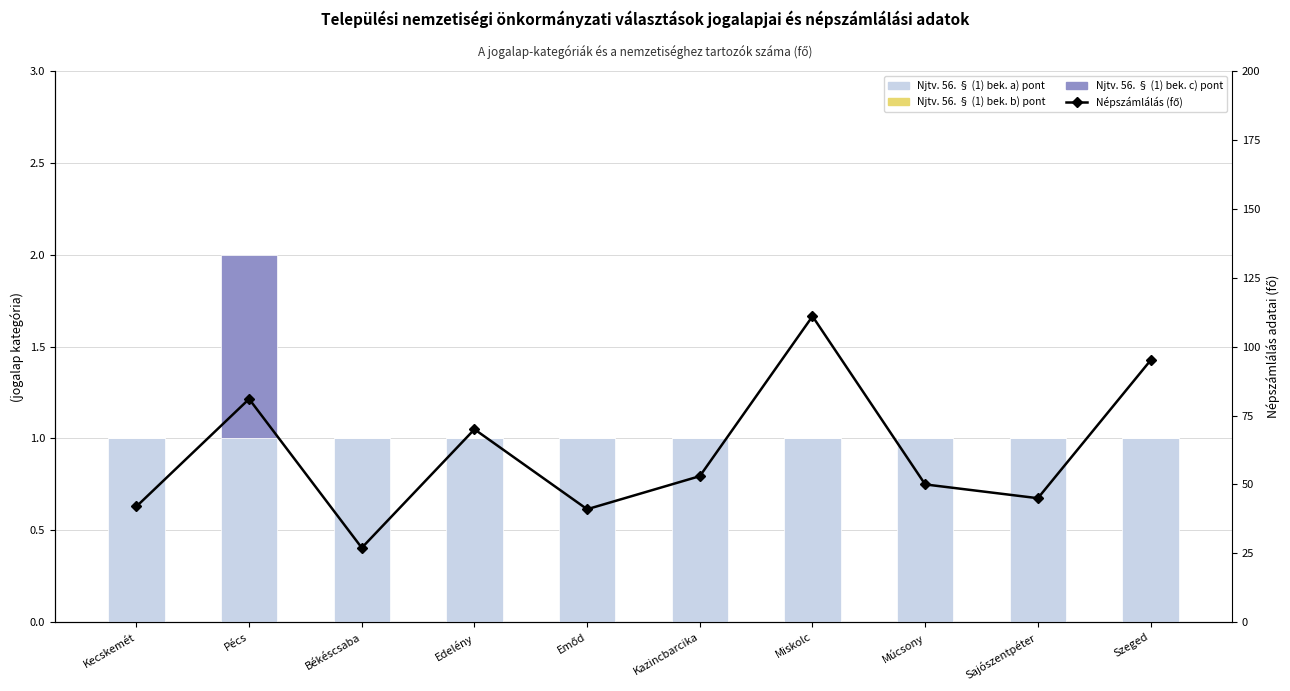

Between Miskolc and Szeged, which series saw the biggest shift?

Népszámlálás (fő)